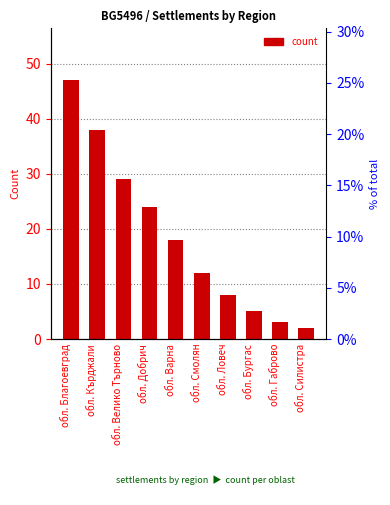

What is the value of the 4th bar from the left?

24